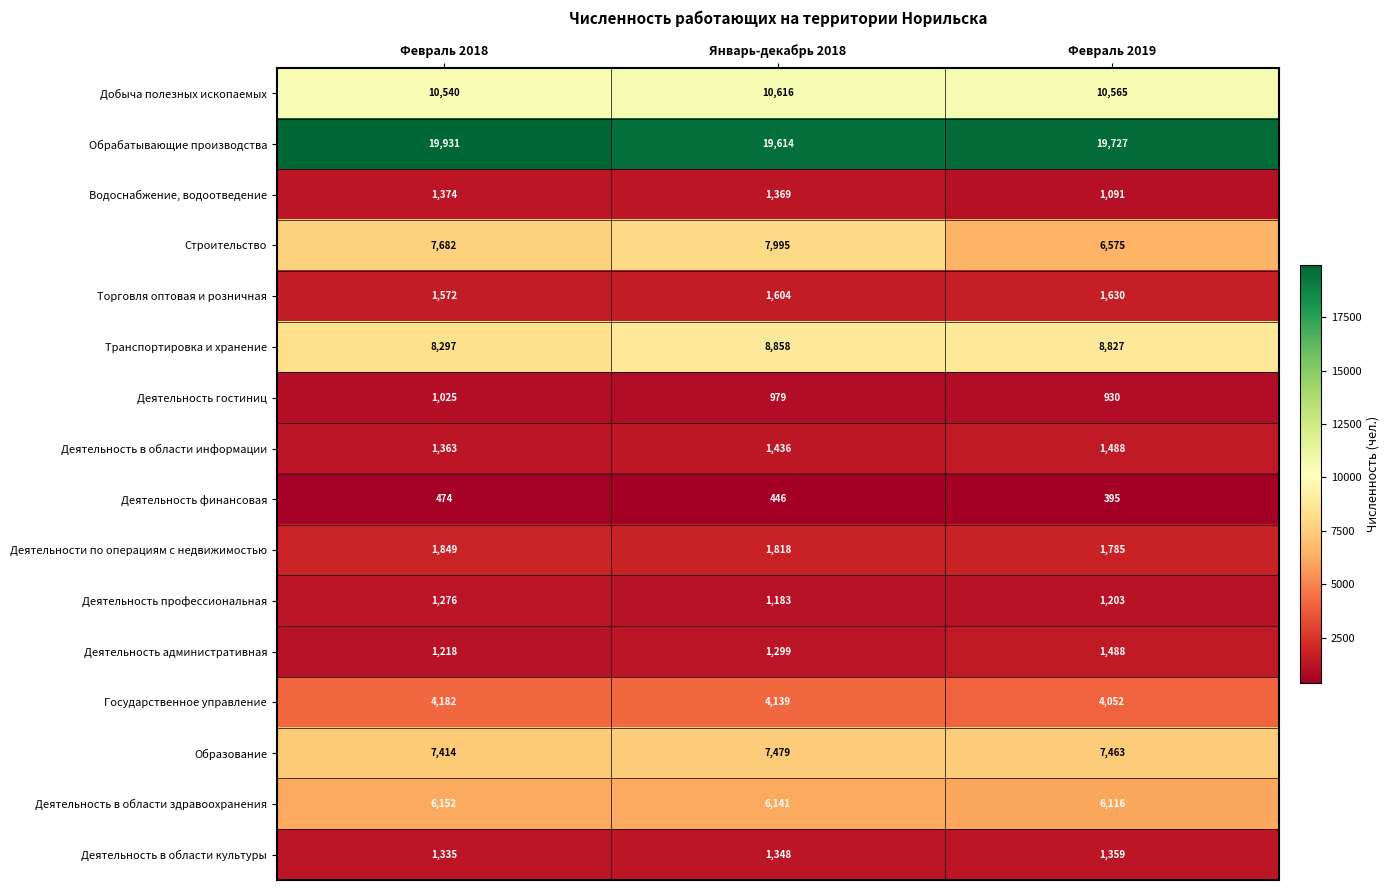

What is the maximum value for Деятельности по операциям с недвижимостью?

1849